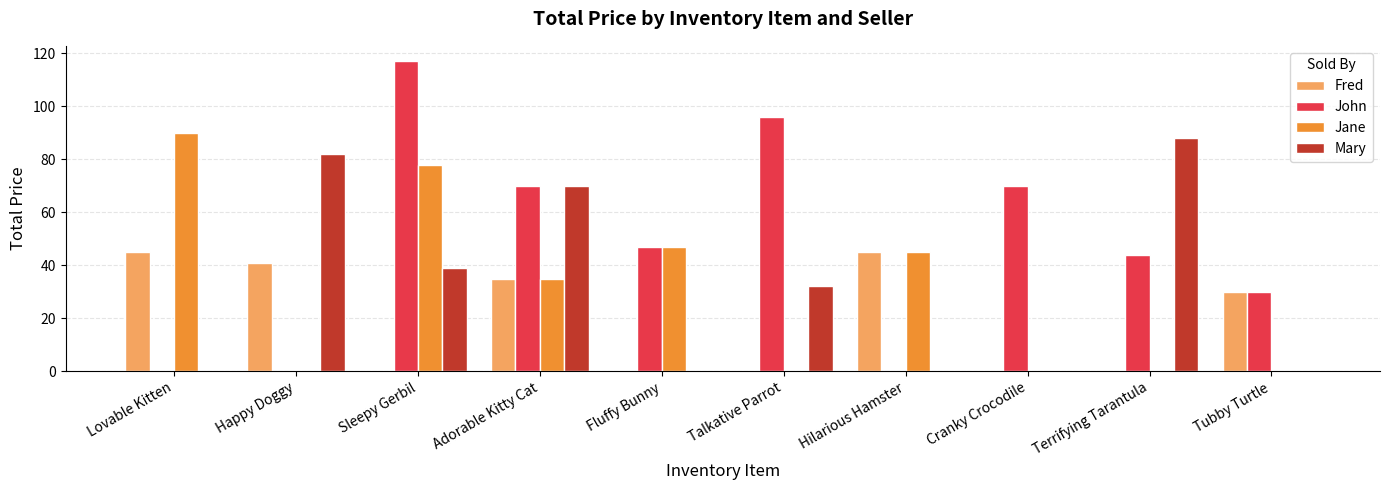

Which category has the highest value across all series?

Sleepy Gerbil